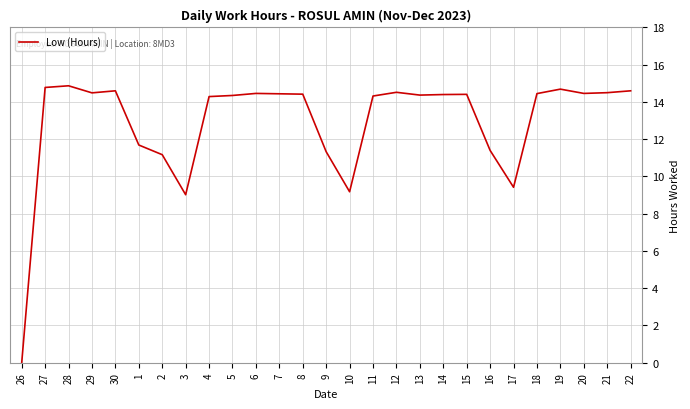

What is the difference between the maximum and minimum values?

14.9